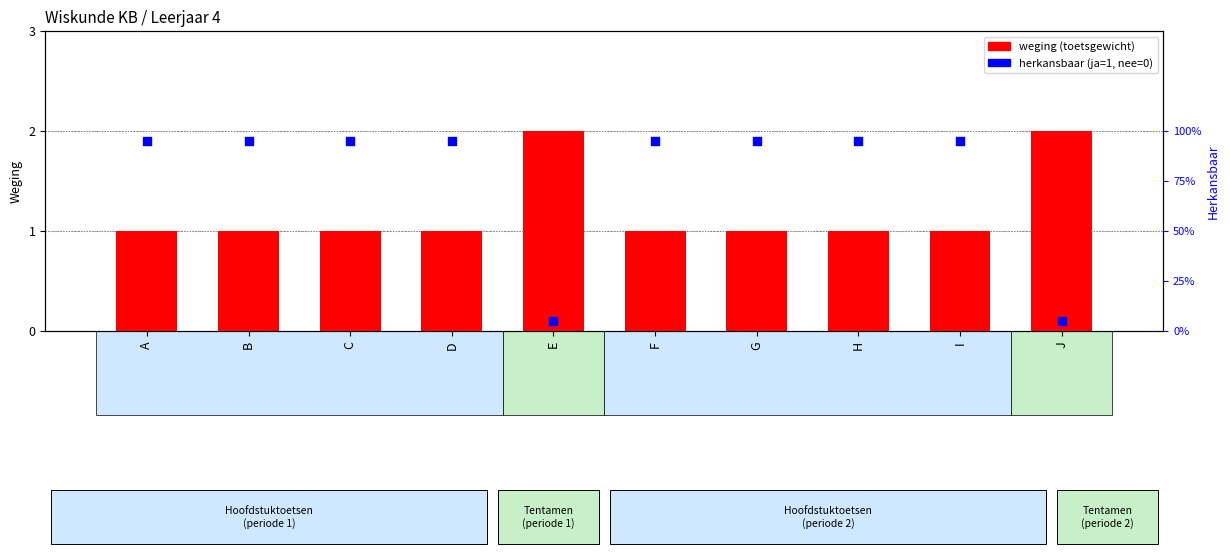

What is the change in value from E to H?

-1